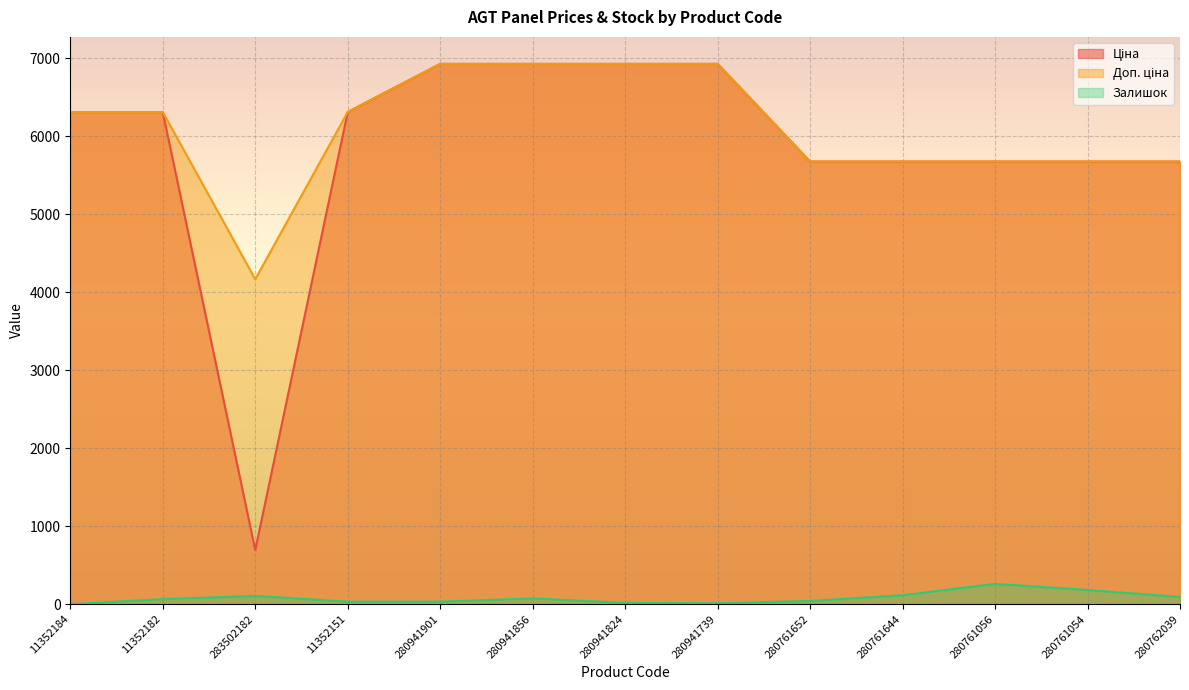

At how many categories does at least one series exceed 5923?

7